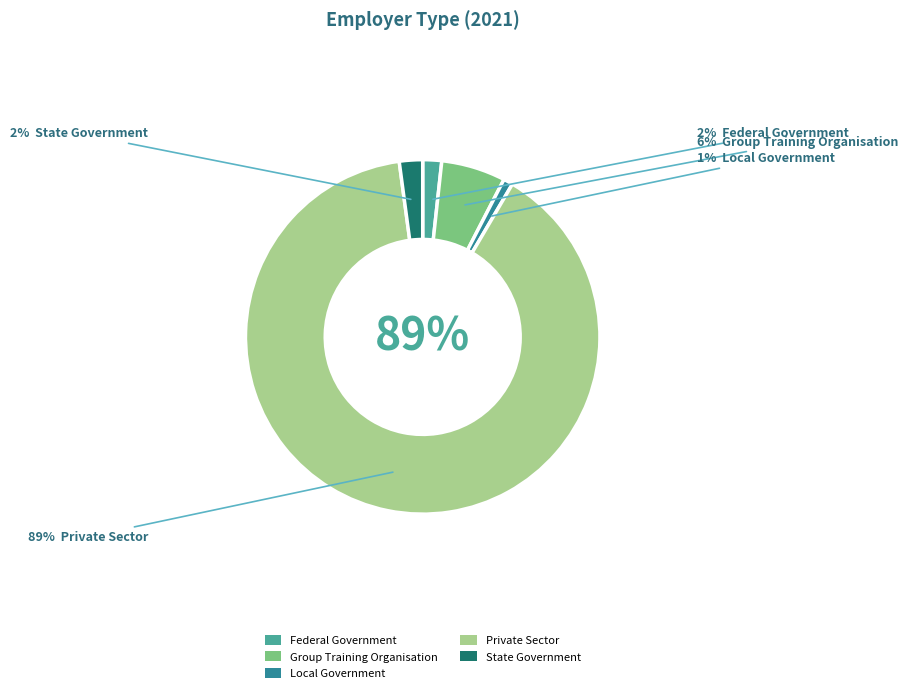

Does Local Government account for over 50% of the chart?

No